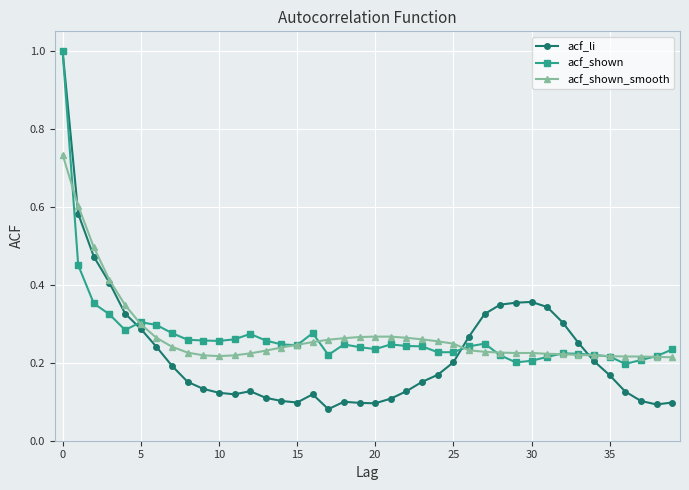

True or false: acf_li has more than 1 interior local peaks.

True